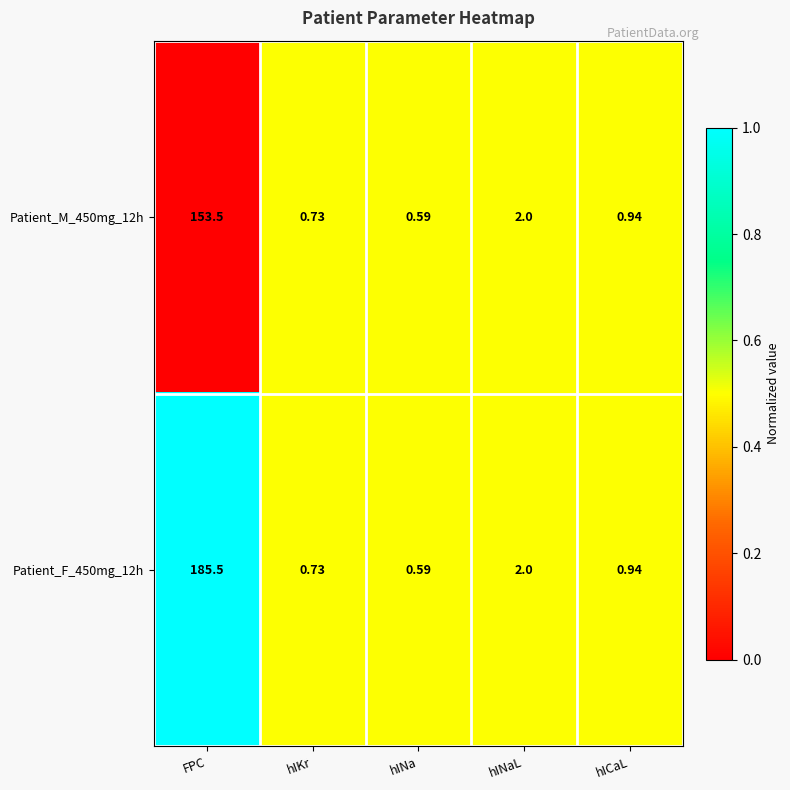

Where is Patient_F_450mg_12h nearest to the value 93?

hINaL